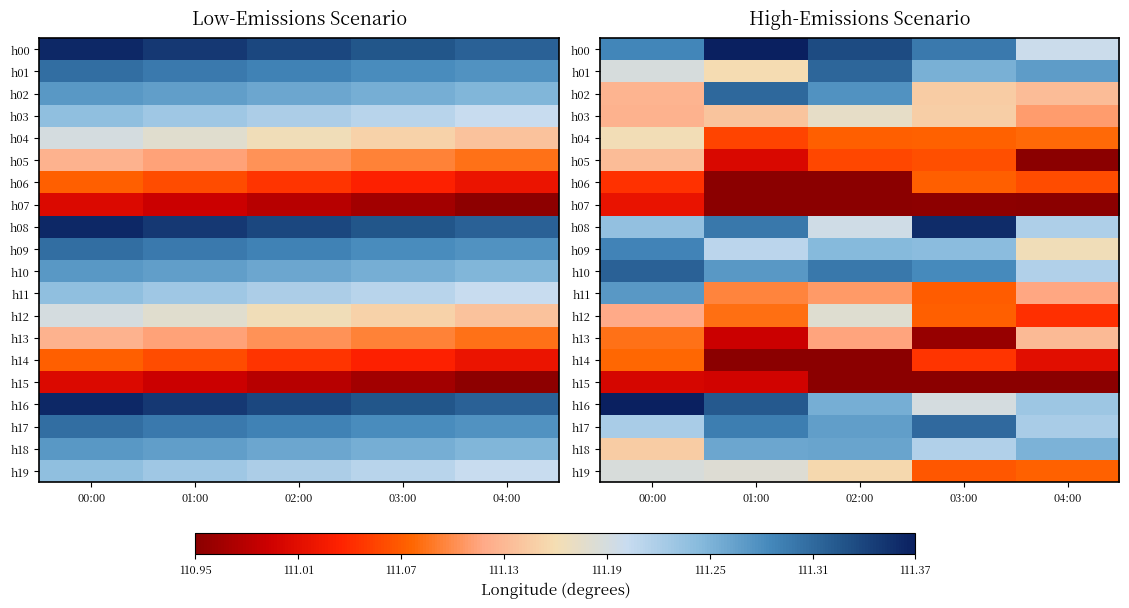

At which label is h00 closest to 111?

04:00